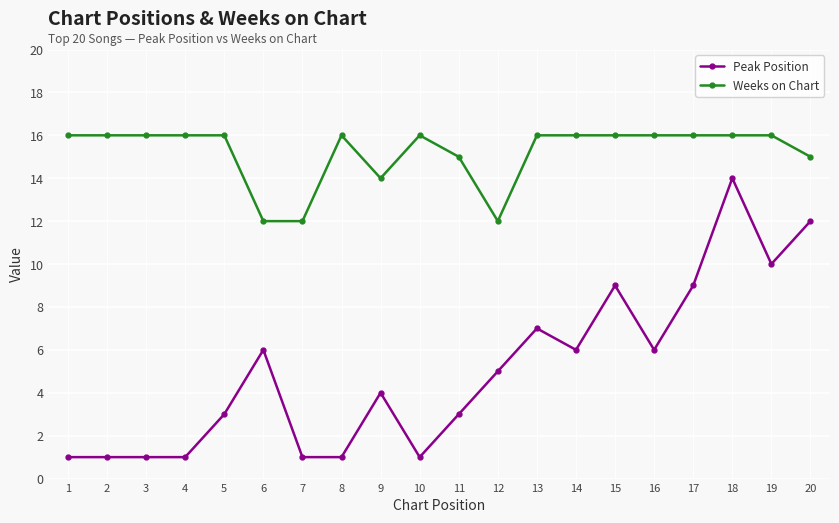

At which category is the sum across all series the highest?

18